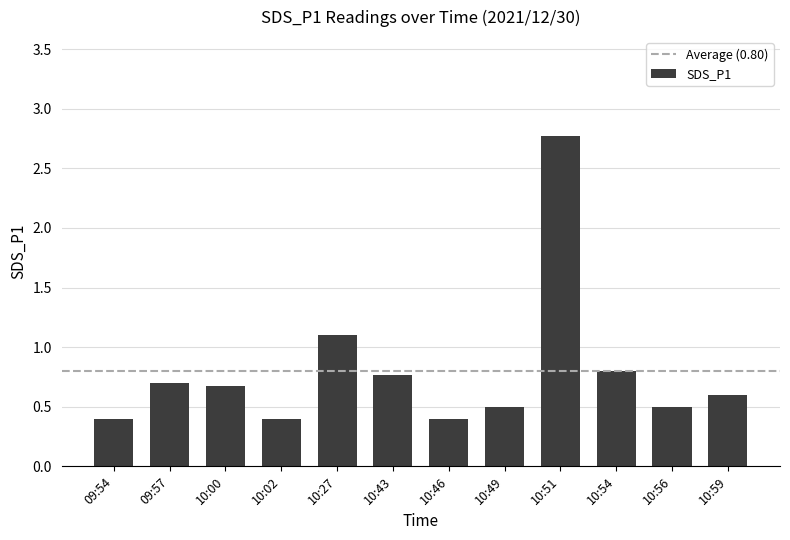

Reading left to right, extract all data points from this chart.

0.4	0.7	0.7	0.4	1.1	0.8	0.4	0.5	2.8	0.8	0.5	0.6